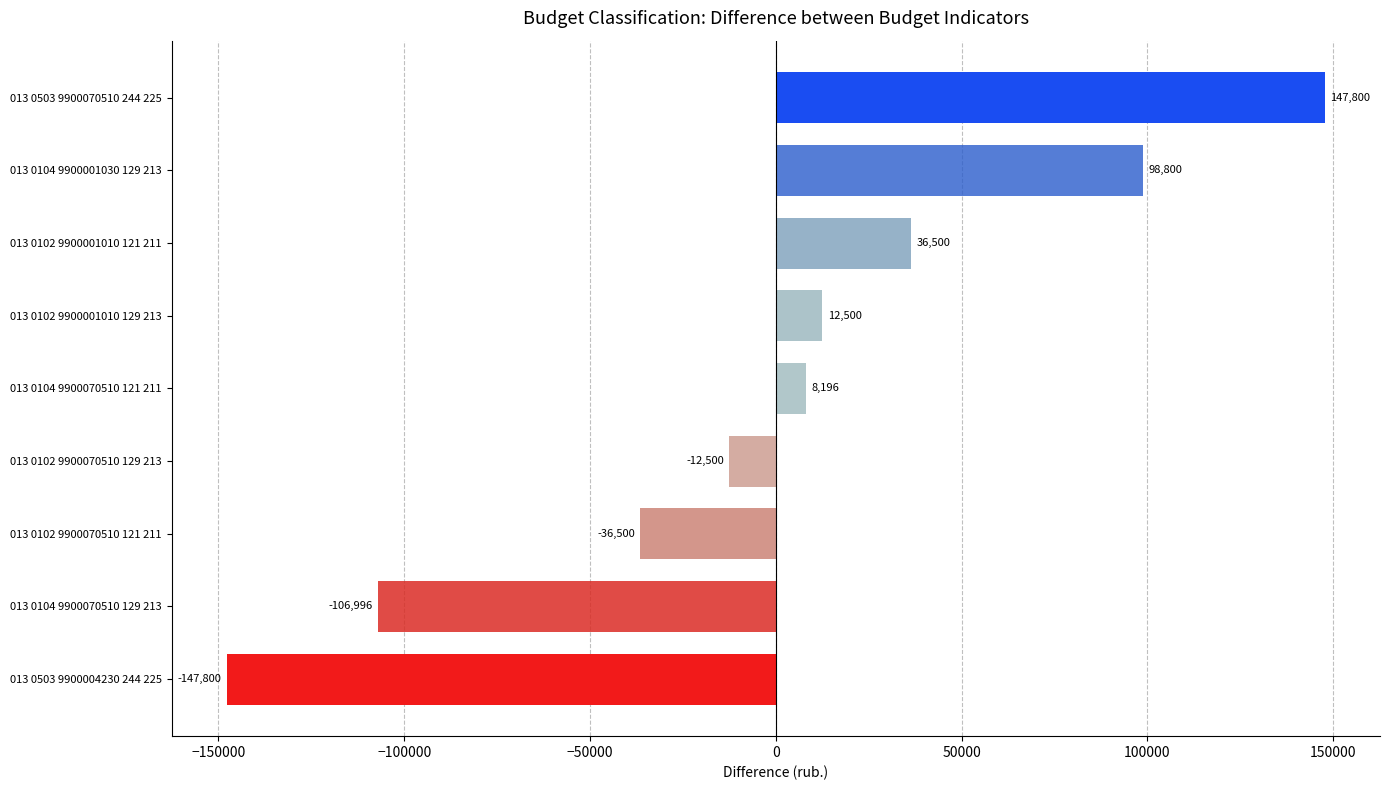

True or false: the data shows 81568.9 at 013 0503 9900070510 244 225.

False